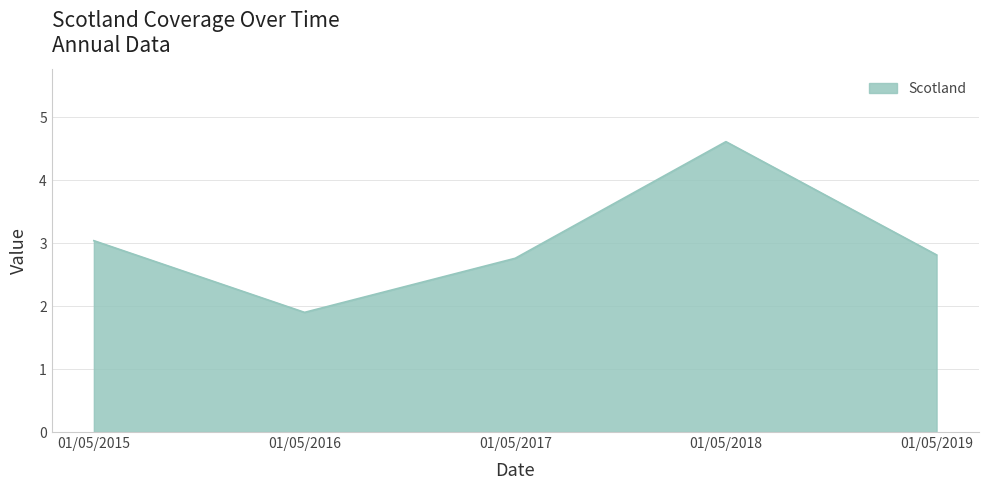

Which label corresponds to the largest value in the chart?

01/05/2018